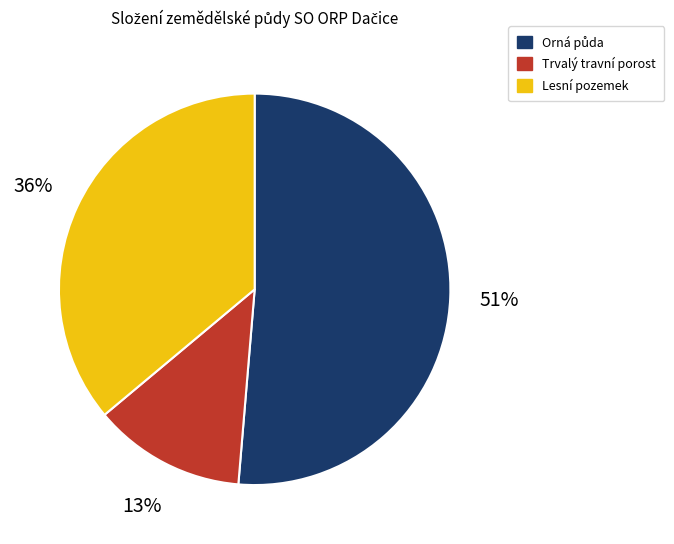

To the nearest percent, what is the average slice percentage?

33%